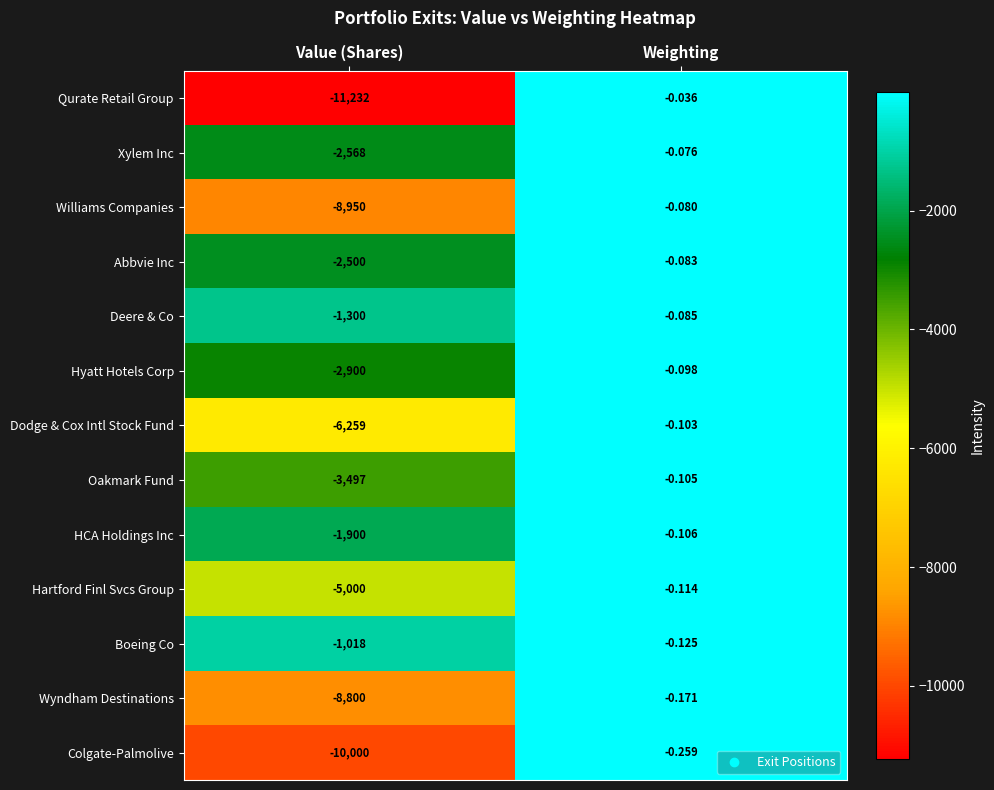

At which category is the sum across all series the highest?

Weighting